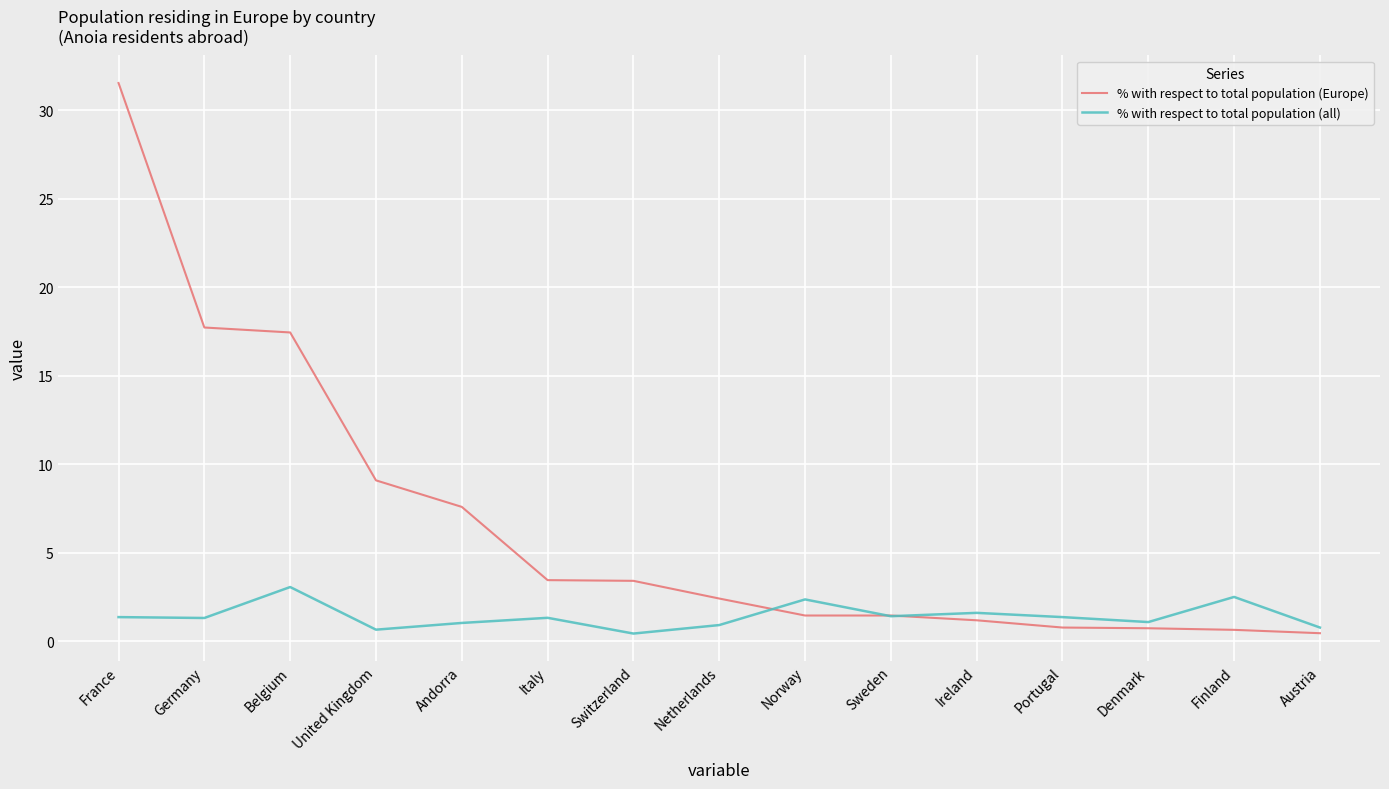

Rank the series at France from highest to lowest value.

% with respect to total population (Europe), % with respect to total population (all)